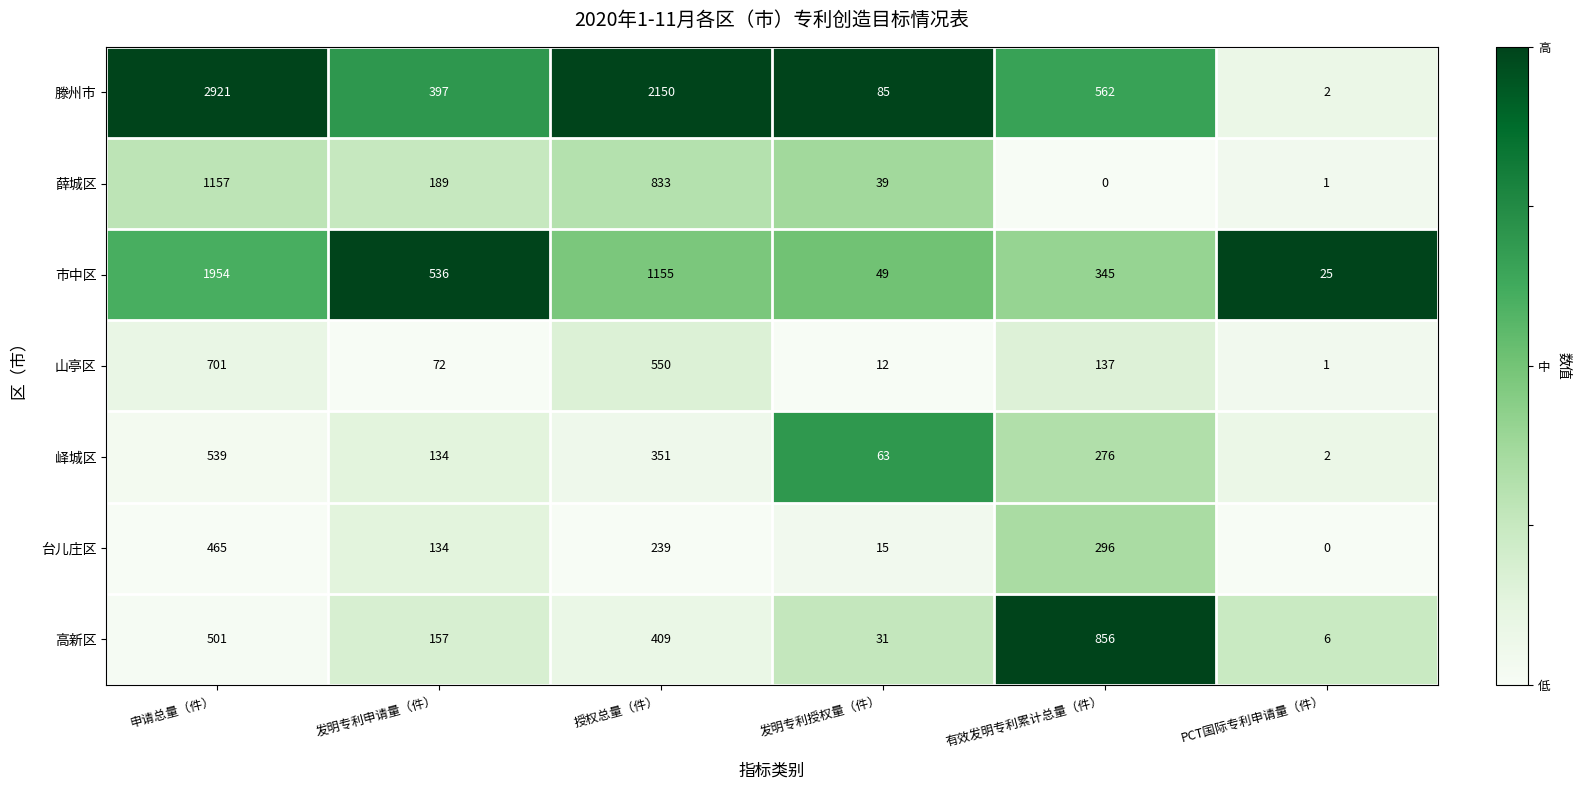

The value of 山亭区 at 发明专利申请量（件） is 72. True or false?

True